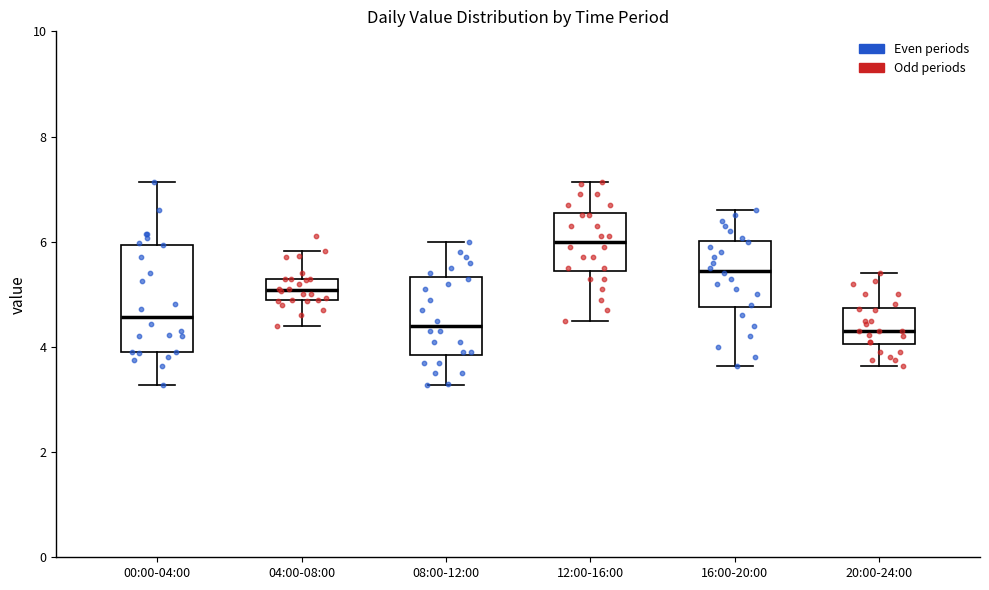

Which box is the tallest, from its lower edge to its upper edge?

00:00-04:00